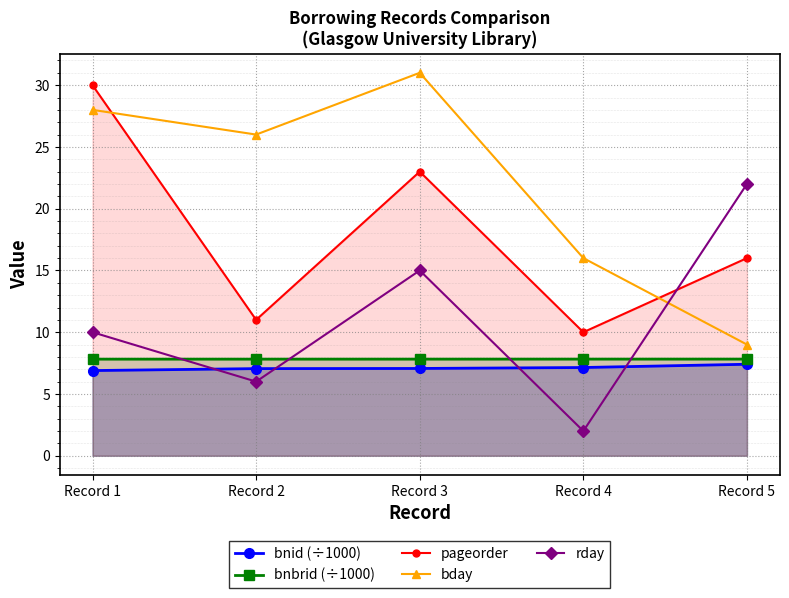

Which series changed the most between Record 1 and Record 4?

pageorder